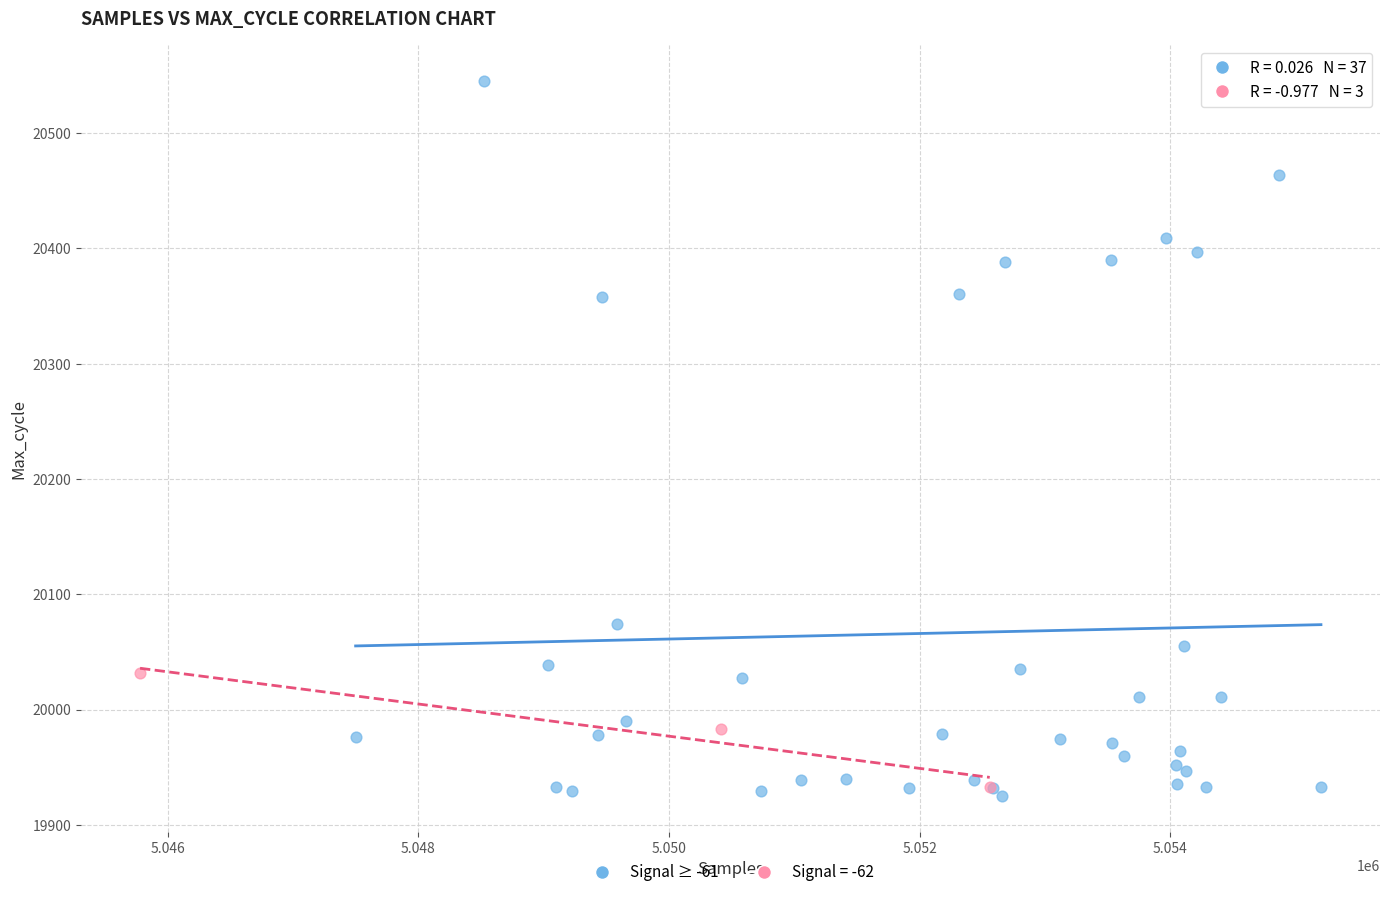

Which series has the widest spread of Y values?

Signal ≥ -61